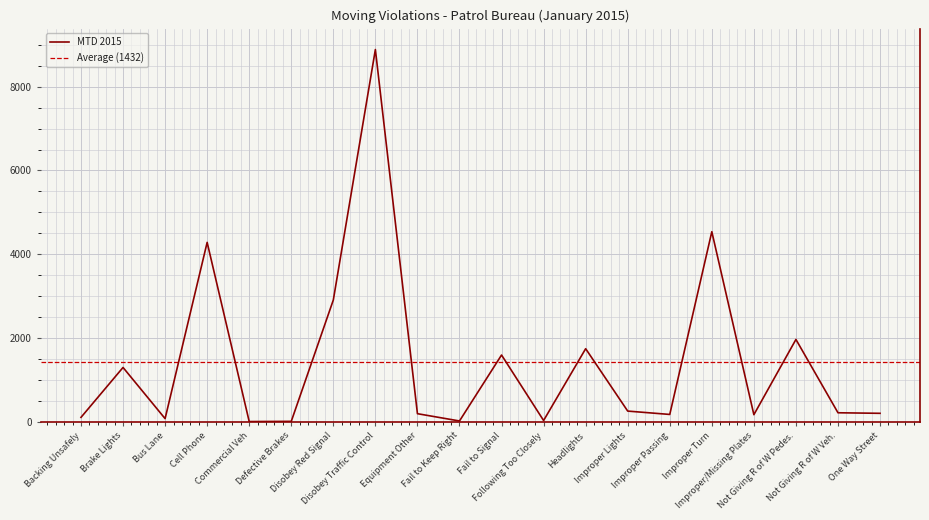

What is the change in value from Commercial Veh to Not Giving R of W Veh.?

+210